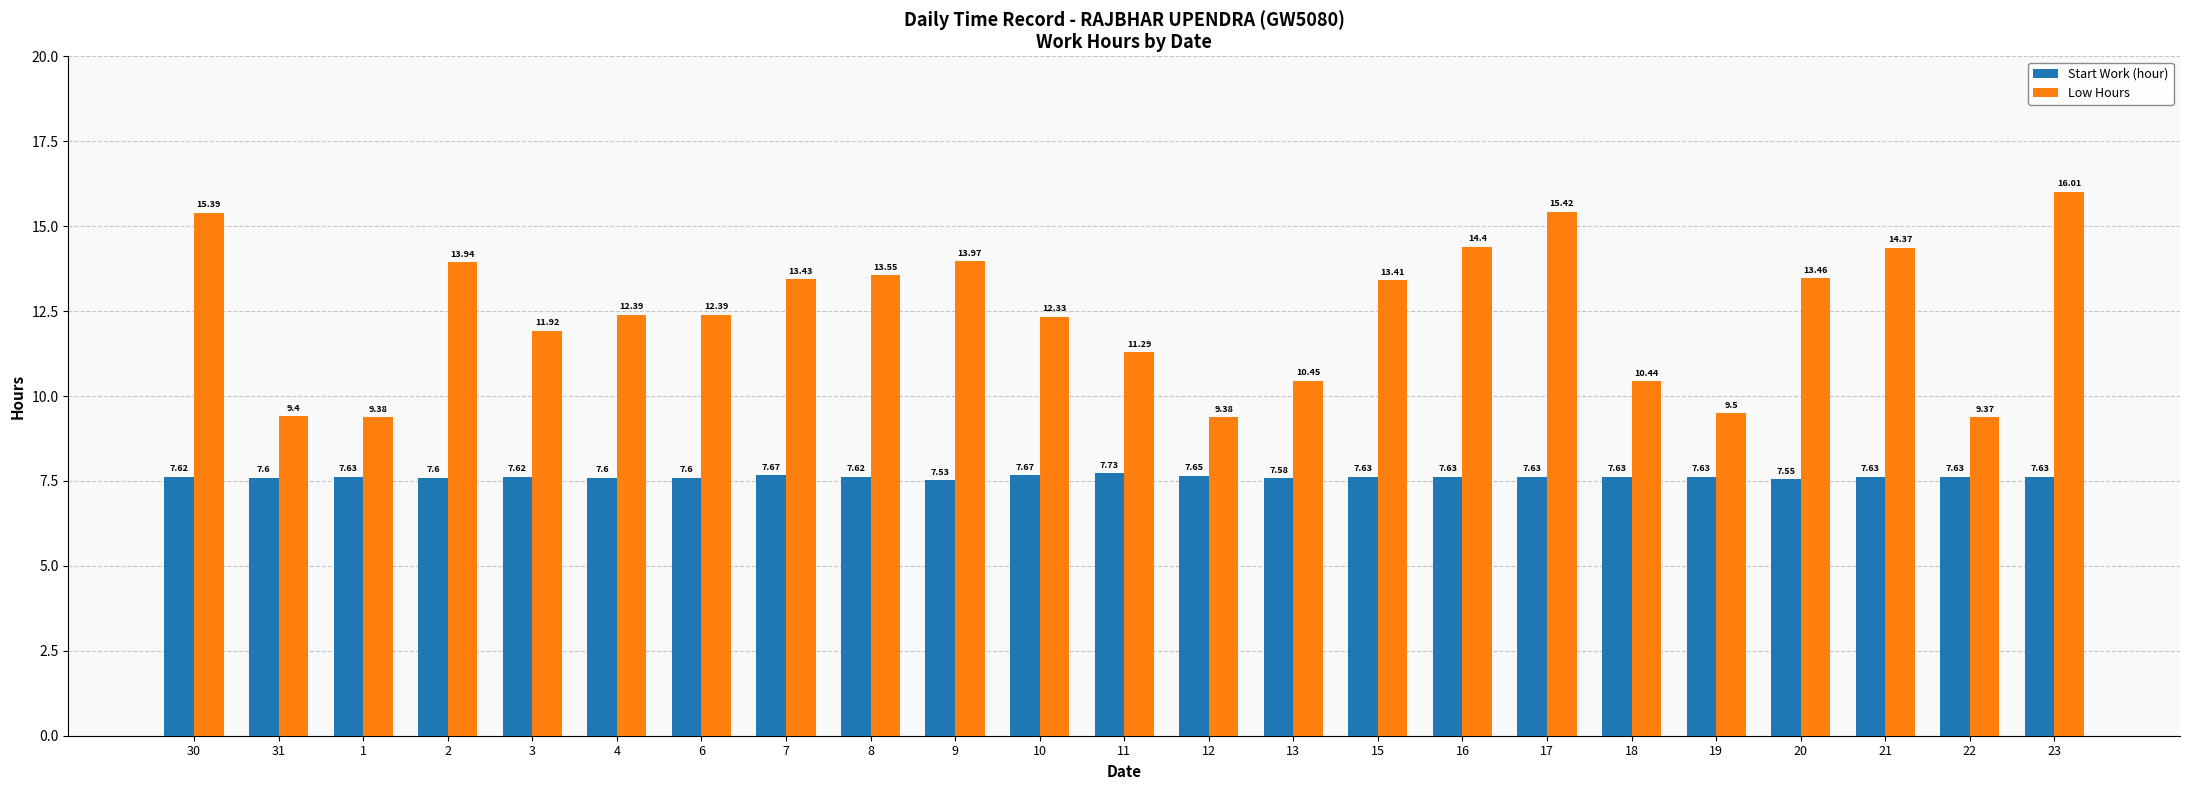

The value of Low Hours at 11 is 2.9. True or false?

False